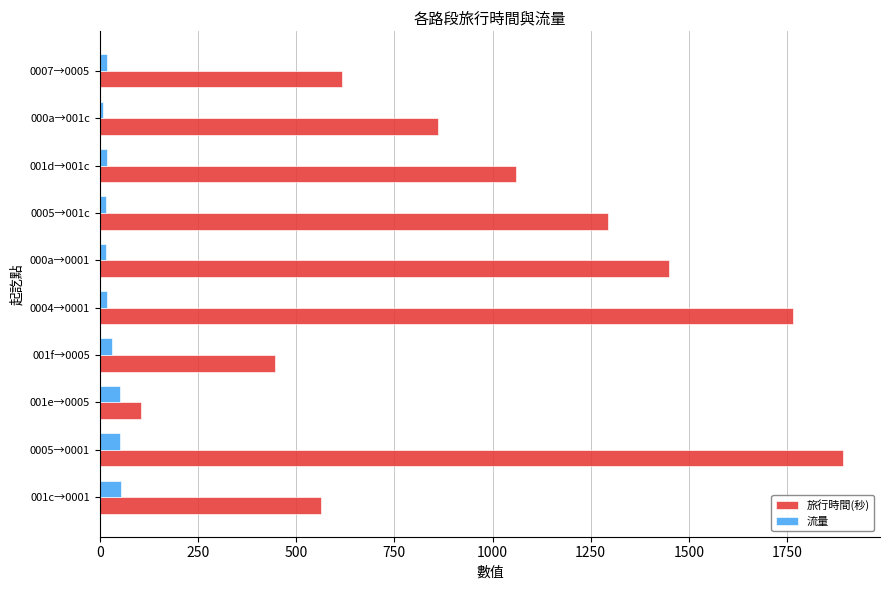

What is the average value of the 旅行時間(秒) series?

1005